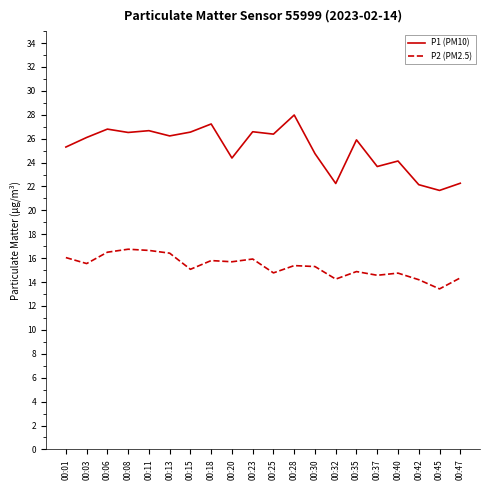

Does the chart have visible grid lines?

No